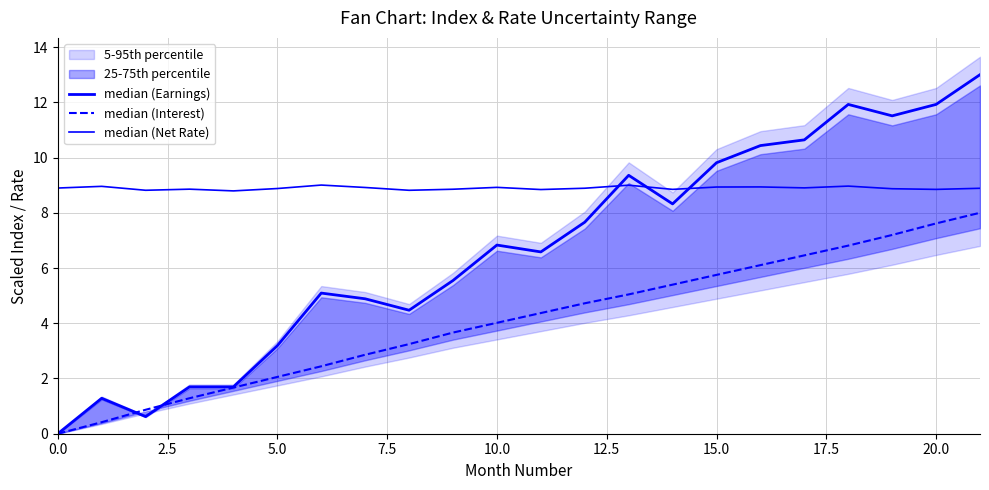

True or false: median (Earnings) has more than 2 interior local peaks.

True